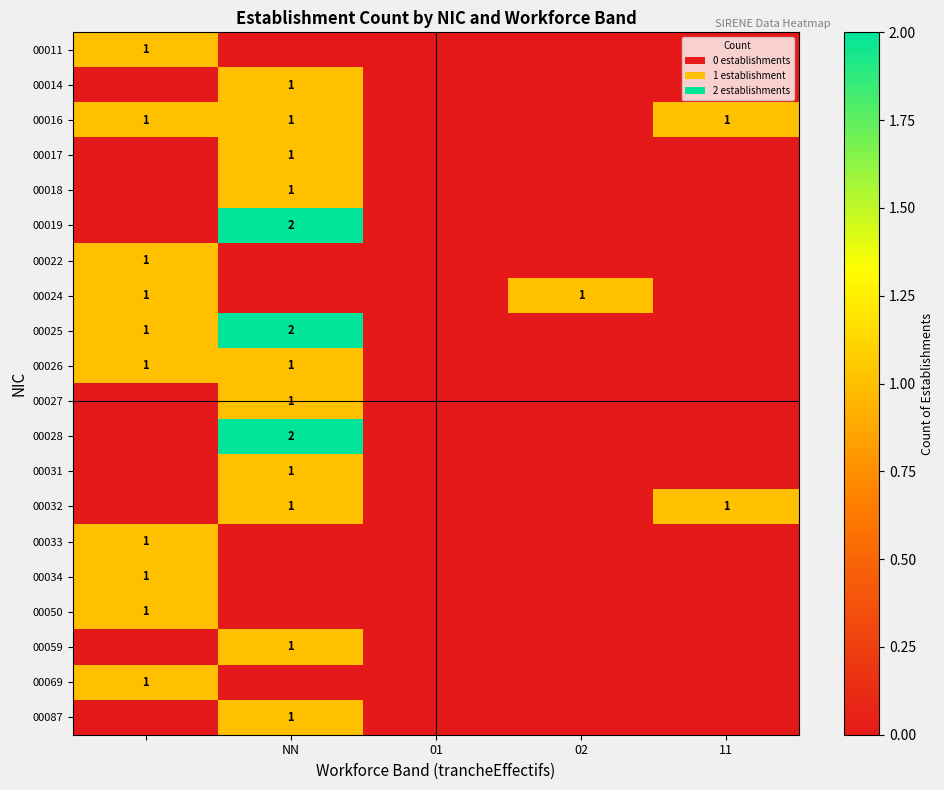

The value of 00028 at NN is 1. True or false?

False